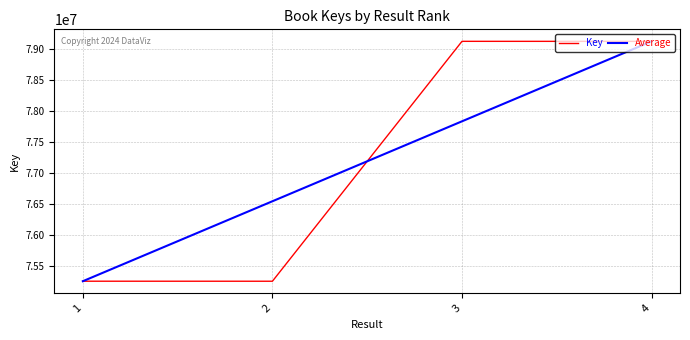

List the labels in order of Average value, smallest first.

1, 2, 3, 4